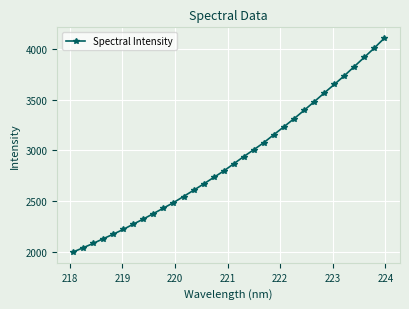

What is the average value?

2910.0